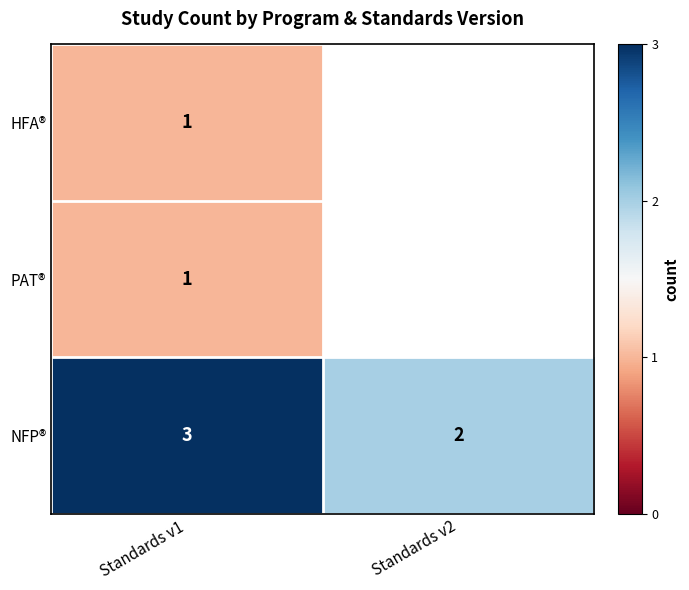

True or false: NFP® has a value of 4 at Standards v1.

False